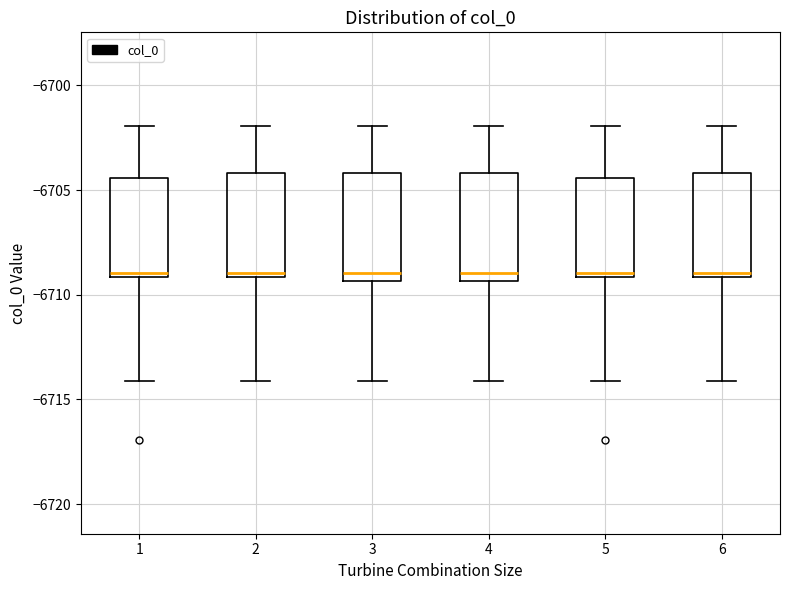

Reading left to right, transcribe this box plot: for each box, give where its median line is, the range the box spans, and where its two whiskers end, as read against the y-axis. The values are not printed on the chart, so give them approximately, as read against the axis.

1: median -6709.0 (just above the box's lower edge), box -6709.0 to -6704.5, whiskers -6714.0 to -6702.0
2: median -6709.0 (just above the box's lower edge), box -6709.0 to -6704.0, whiskers -6714.0 to -6702.0
3: median -6709.0, box -6709.5 to -6704.0, whiskers -6714.0 to -6702.0
4: median -6709.0, box -6709.5 to -6704.0, whiskers -6714.0 to -6702.0
5: median -6709.0 (just above the box's lower edge), box -6709.0 to -6704.5, whiskers -6714.0 to -6702.0
6: median -6709.0 (just above the box's lower edge), box -6709.0 to -6704.0, whiskers -6714.0 to -6702.0